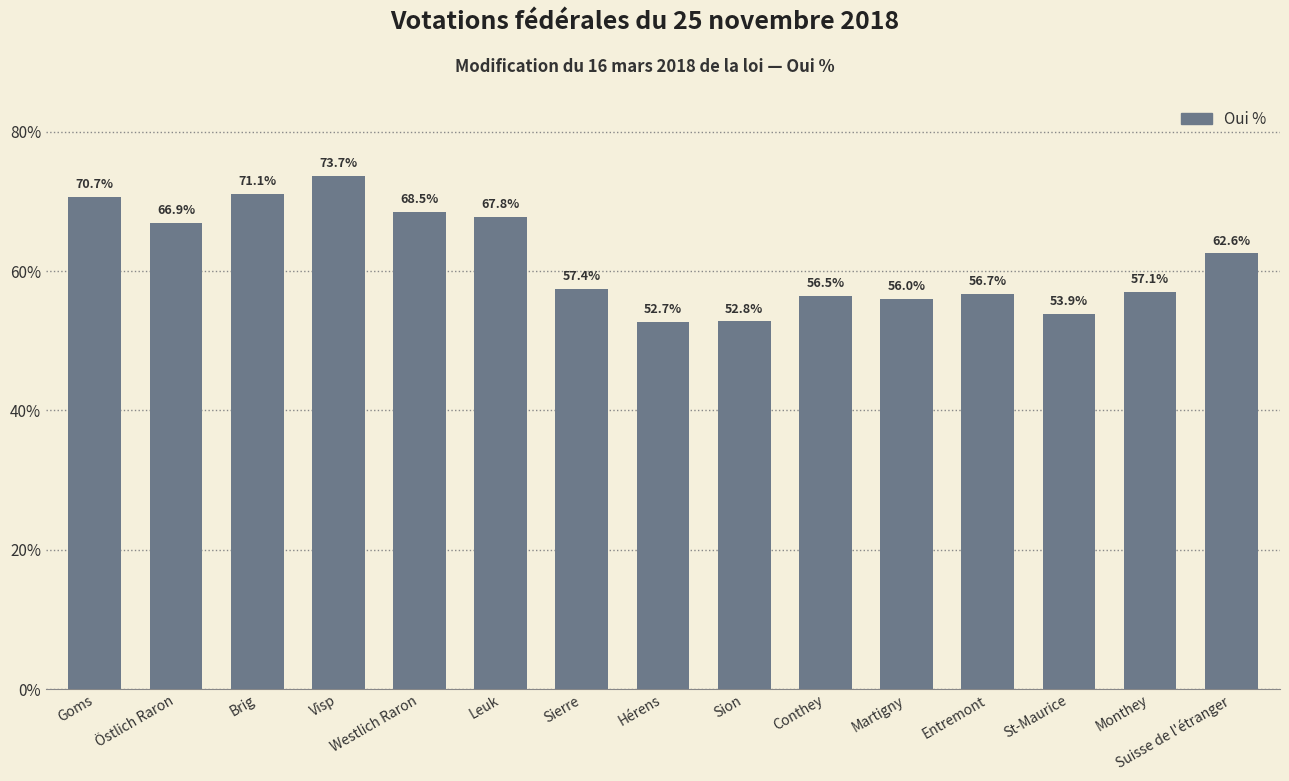

What is the change in value from Goms to Visp?

+3.0